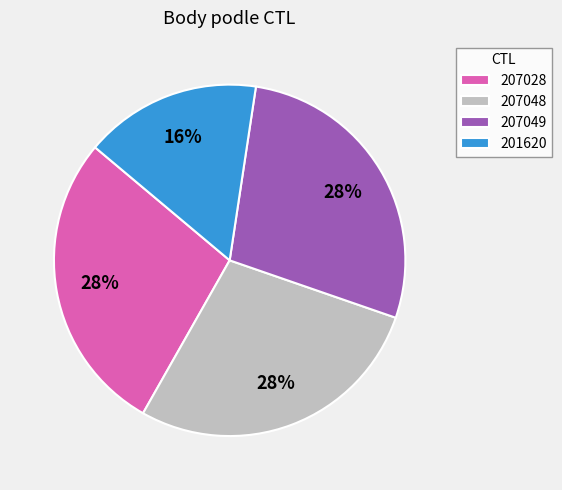

Do 207049 and 207028 together represent more than half of the pie?

Yes